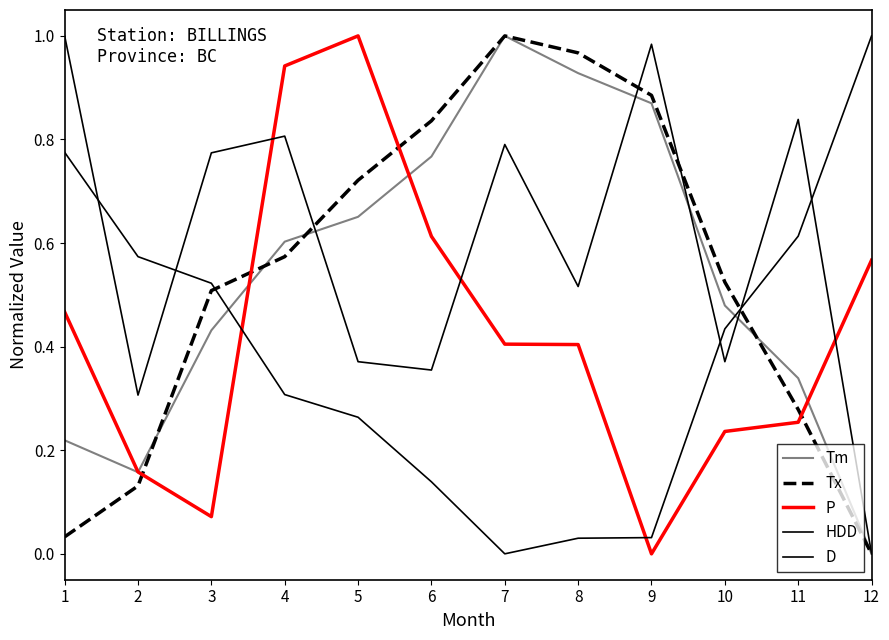

Is it true that P equals 0.6 at 8?

False